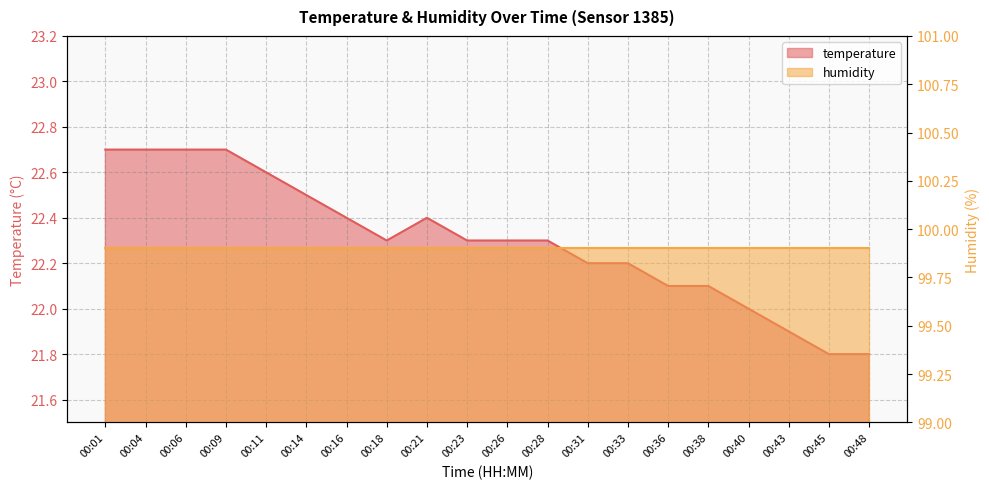

Reading left to right, transcribe all the data shown in this chart.

00:01=22.7	00:04=22.7	00:06=22.7	00:09=22.7	00:11=22.6	00:14=22.5	00:16=22.4	00:18=22.3	00:21=22.4	00:23=22.3	00:26=22.3	00:28=22.3	00:31=22.2	00:33=22.2	00:36=22.1	00:38=22.1	00:40=22.0	00:43=21.9	00:45=21.8	00:48=21.8